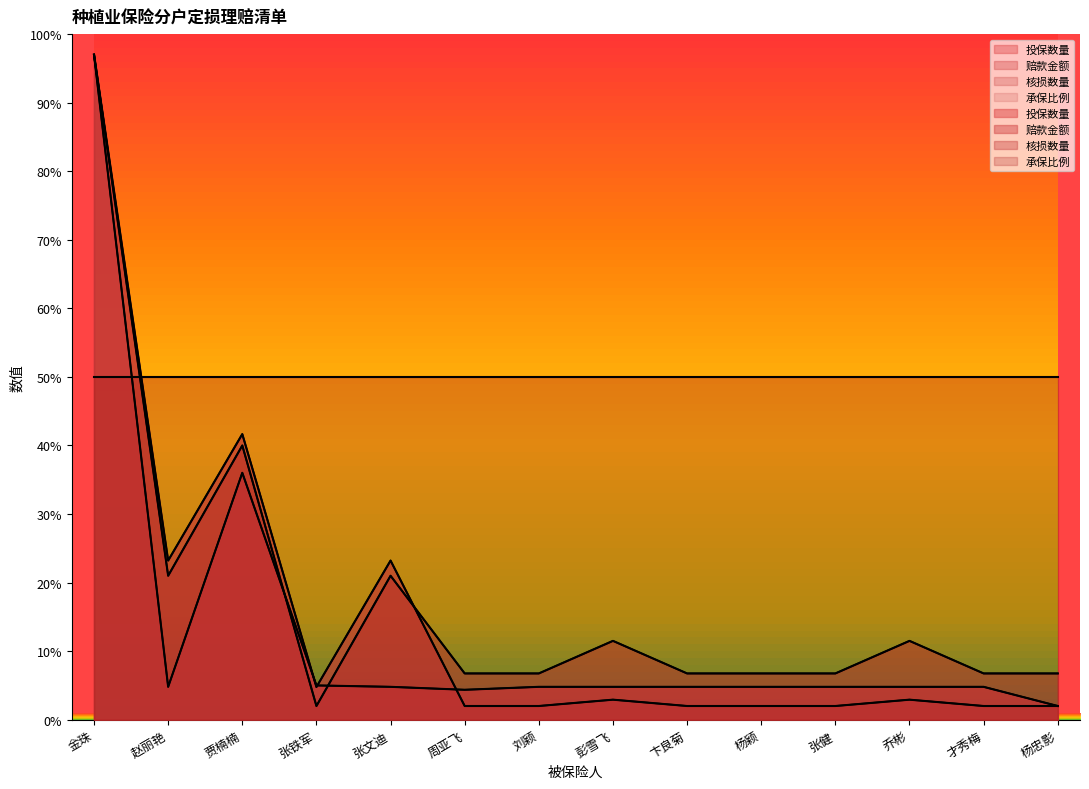

What is the sum of the 投保数量 values at 周亚飞 and 杨颖?

9.2